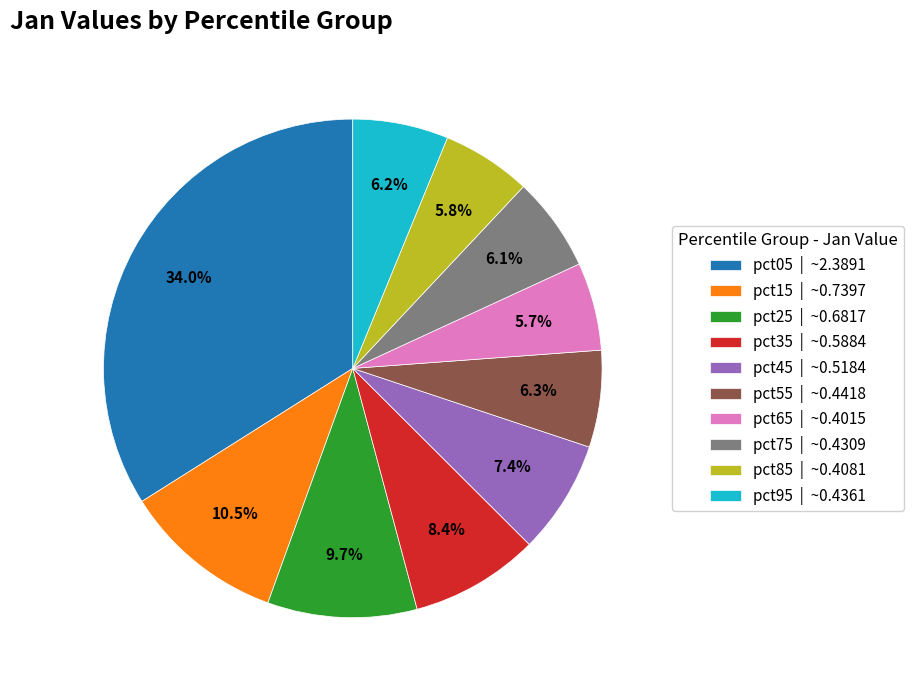

Combined, do pct35 | ~0.5884 and pct15 | ~0.7397 account for over 50%?

No